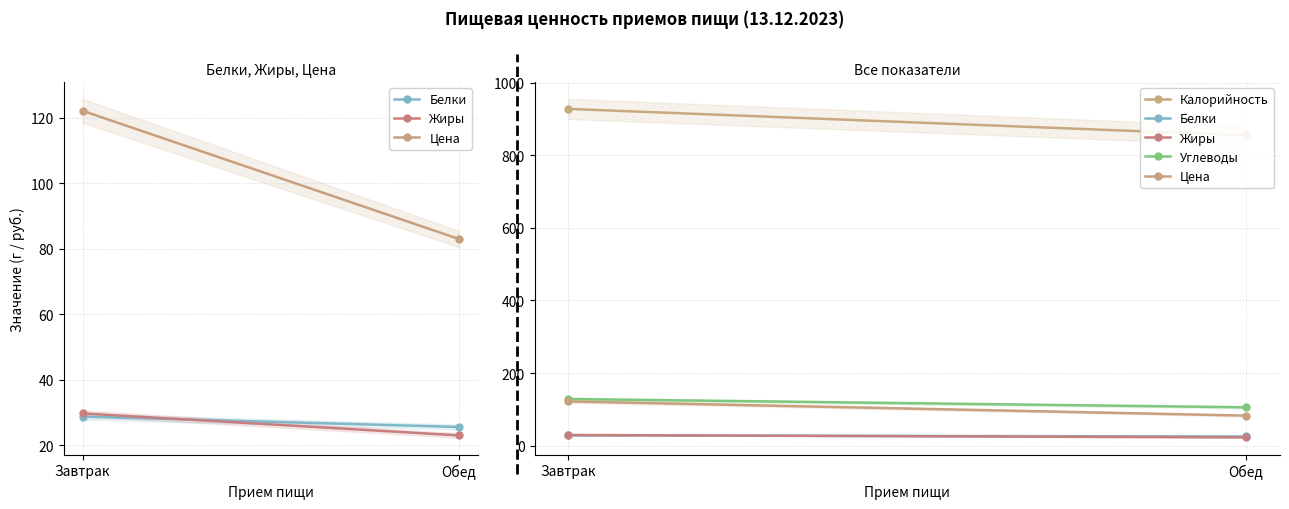

How many lines are shown in the chart?

5